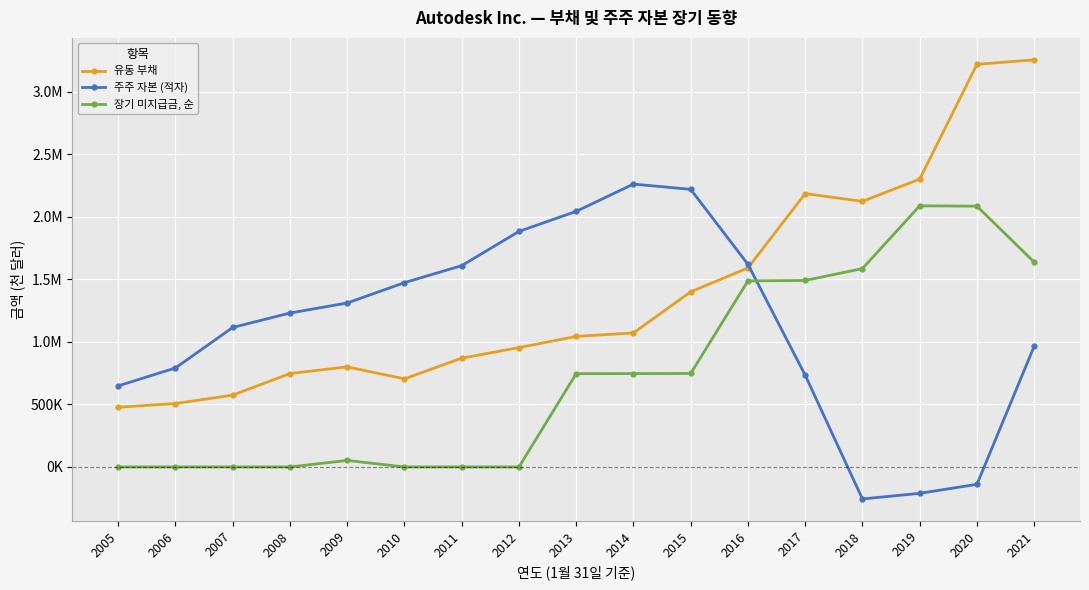

True or false: 장기 미지급금, 순 has a value of 0 at 2010.

True